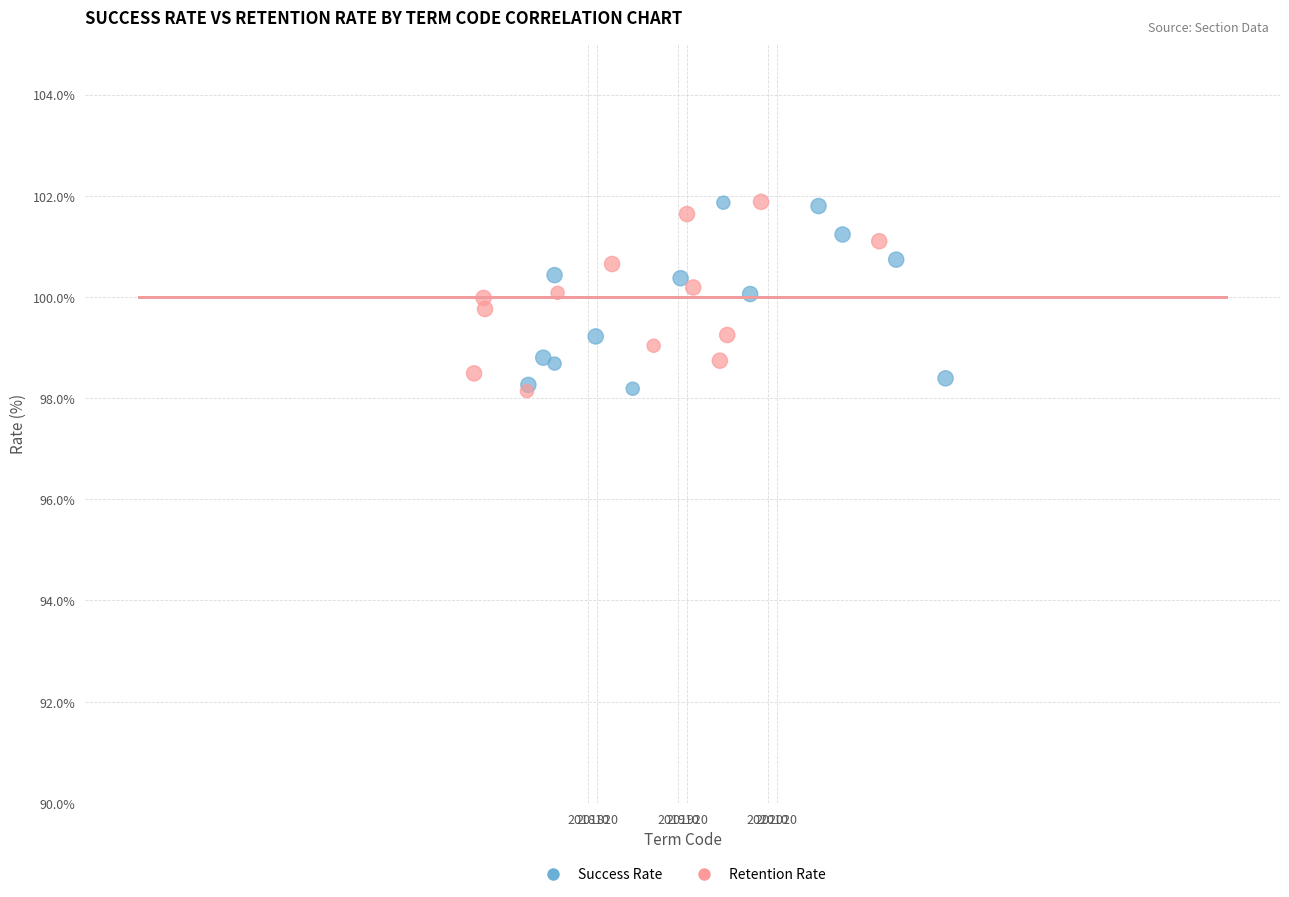

What are all the series names shown in the legend?

Success Rate, Retention Rate